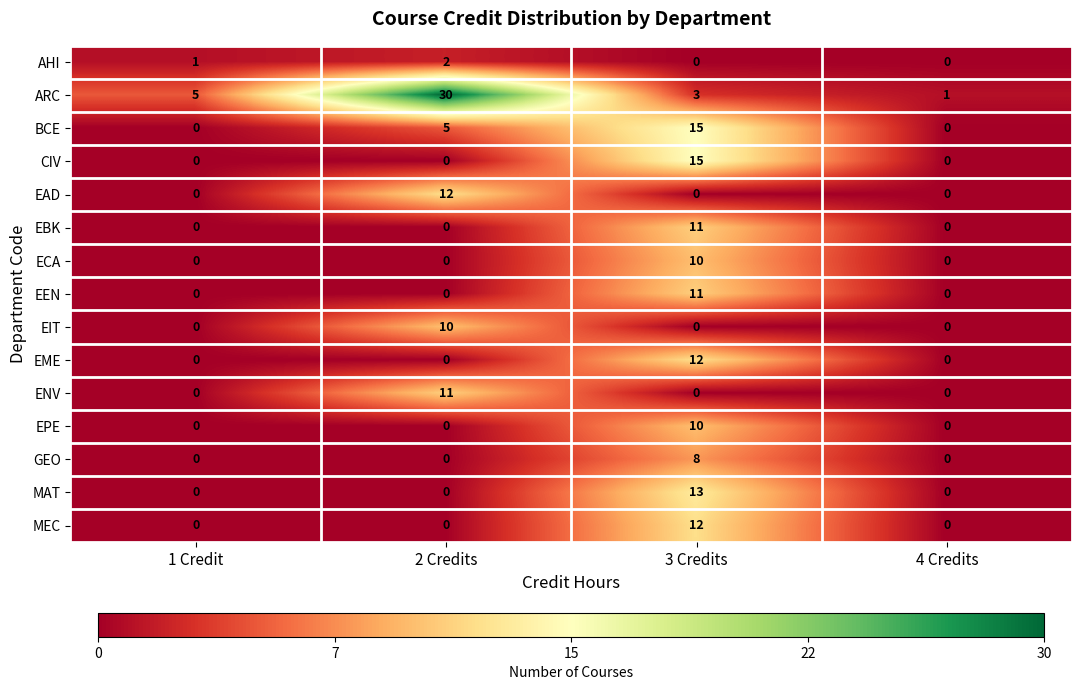

The BCE series shows 8 at 2 Credits. True or false?

False